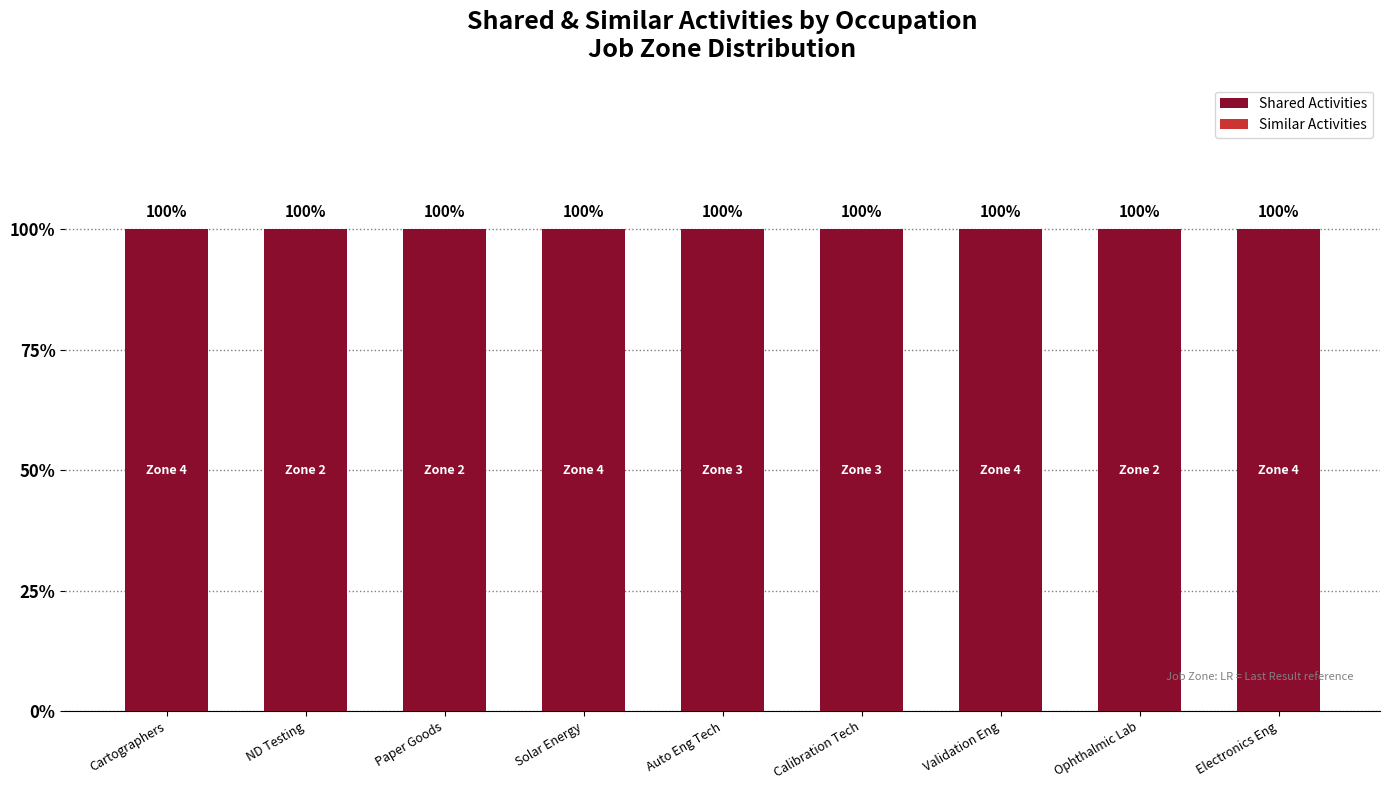

The value of Similar Activities at Validation Eng is 0. True or false?

True